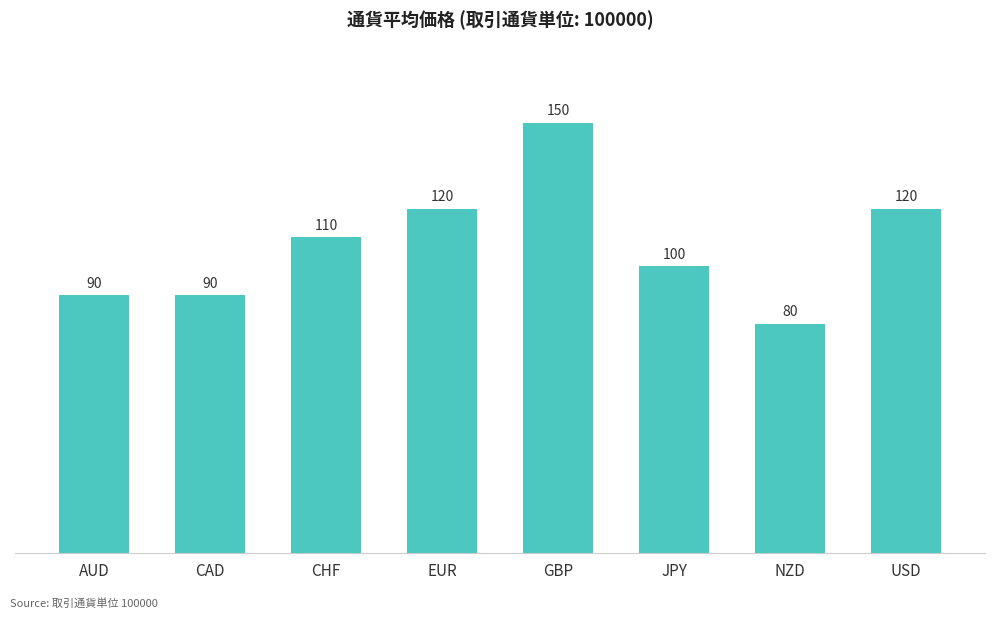

Which label corresponds to the largest value in the chart?

GBP